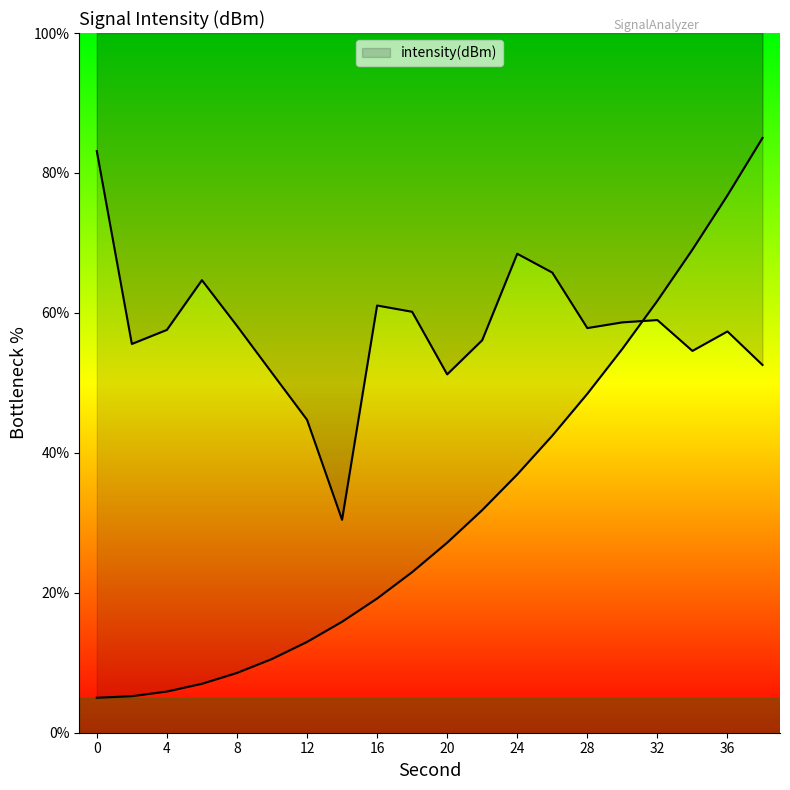

Rank the categories by value from highest to lowest.

0, 24, 26, 6, 16, 18, 32, 30, 8, 28, 4, 36, 22, 2, 34, 38, 10, 20, 12, 14